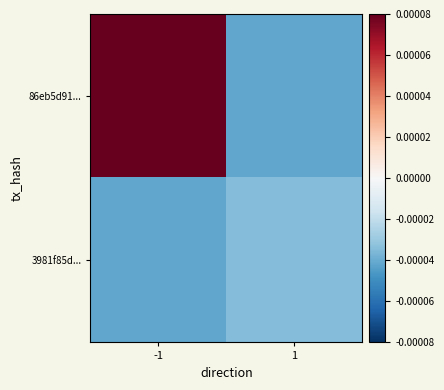

Reading left to right, transcribe all the data shown in this chart.

86eb5d91...: -1=0.0	1=-0.0
3981f85d...: -1=-0.0	1=-0.0